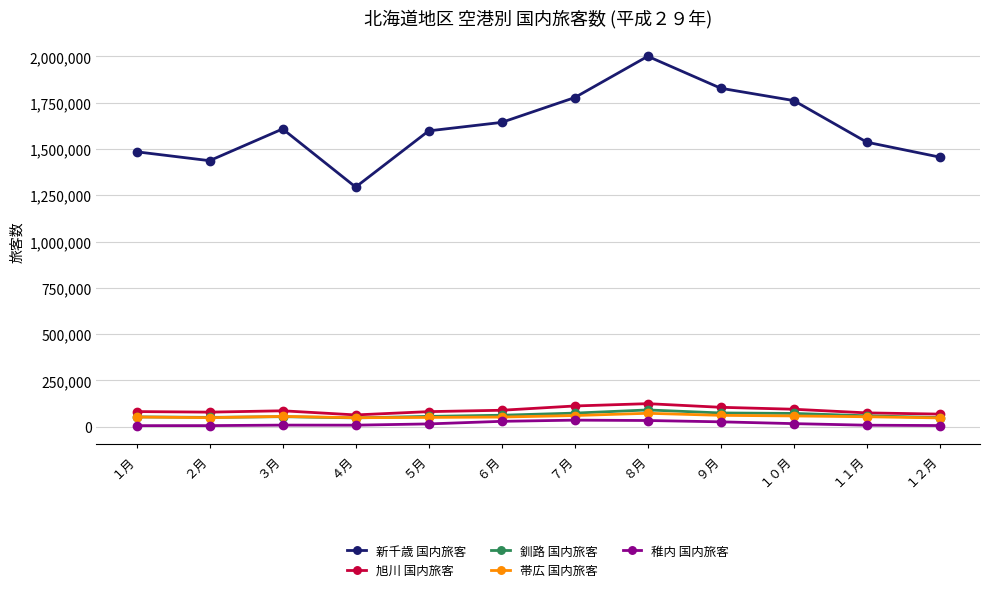

Read the 帯広 国内旅客 value at ７月, to the nearest 10.

60340